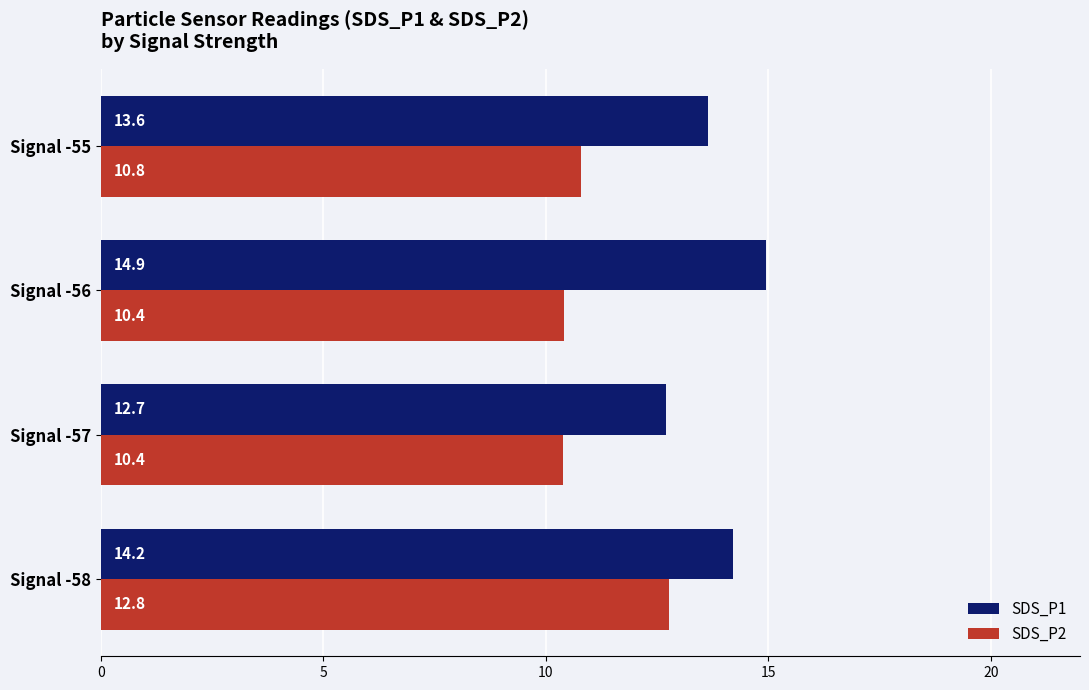

Which series has the largest total across all categories?

SDS_P1